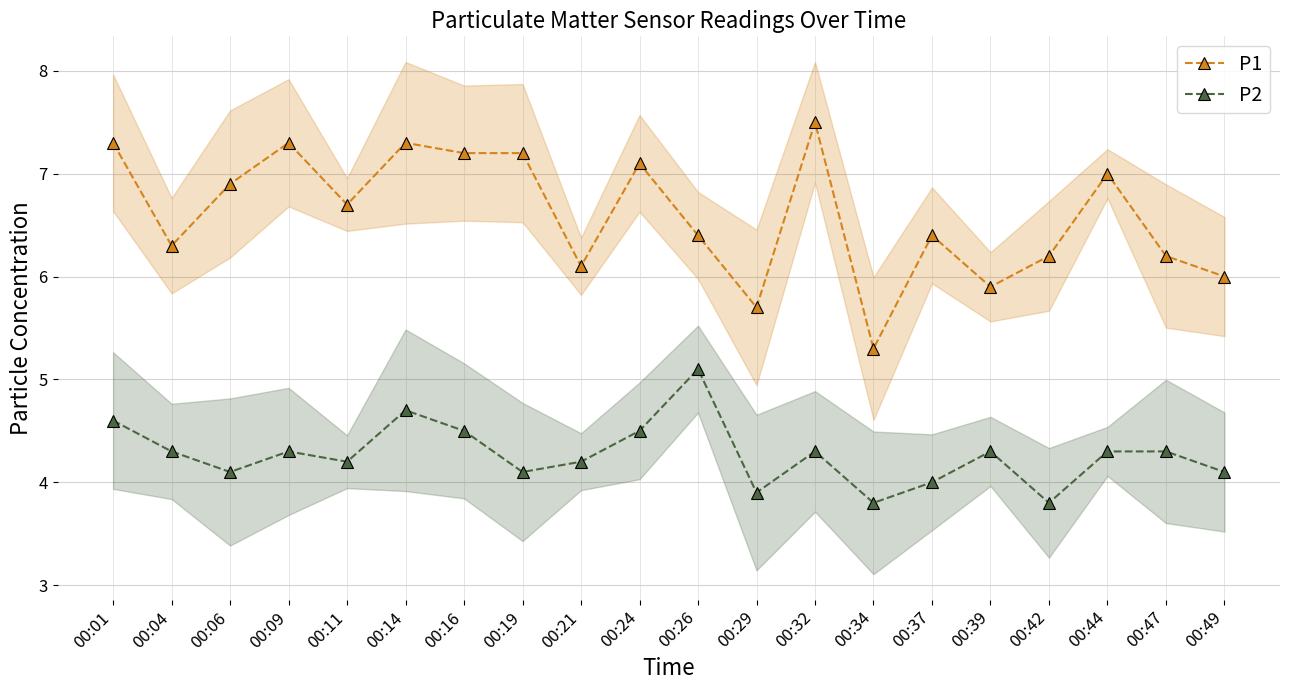

True or false: P2 and P1 intersect in this chart.

False